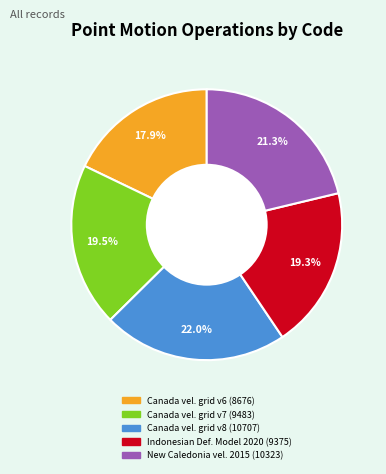

Count the number of slices in the pie.

5